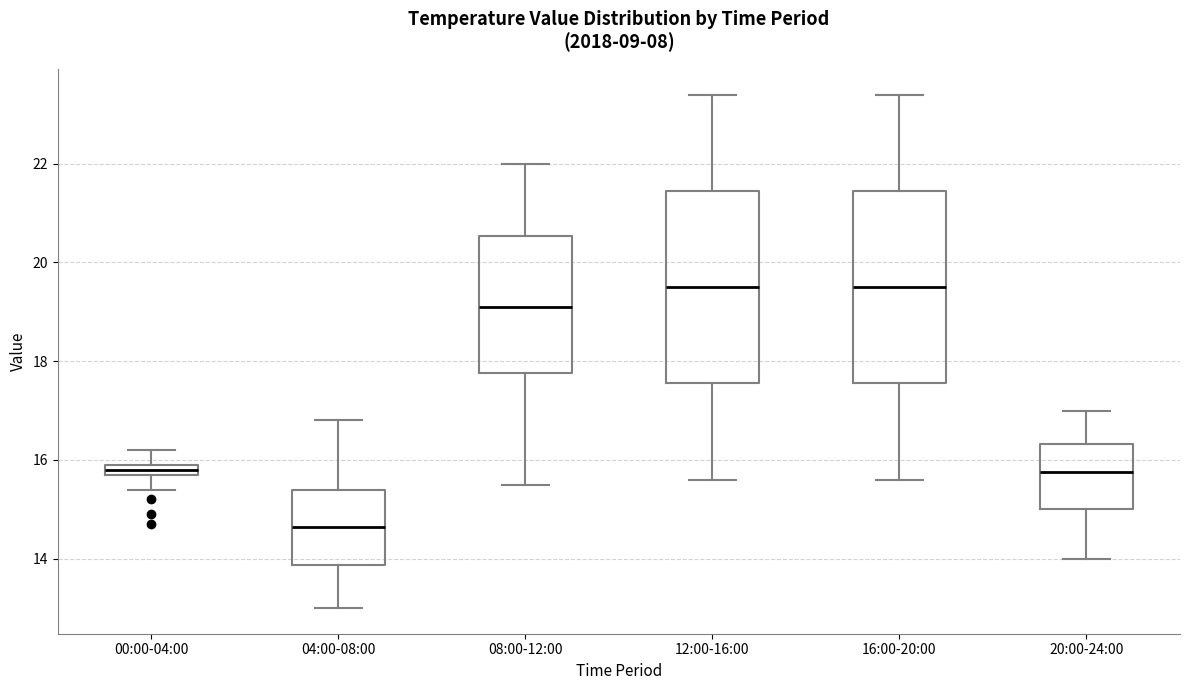

Where does the lower whisker of the box for 08:00-12:00 end on the y-axis? The values are not printed on the chart, so give them approximately, as read against the axis.

15.6